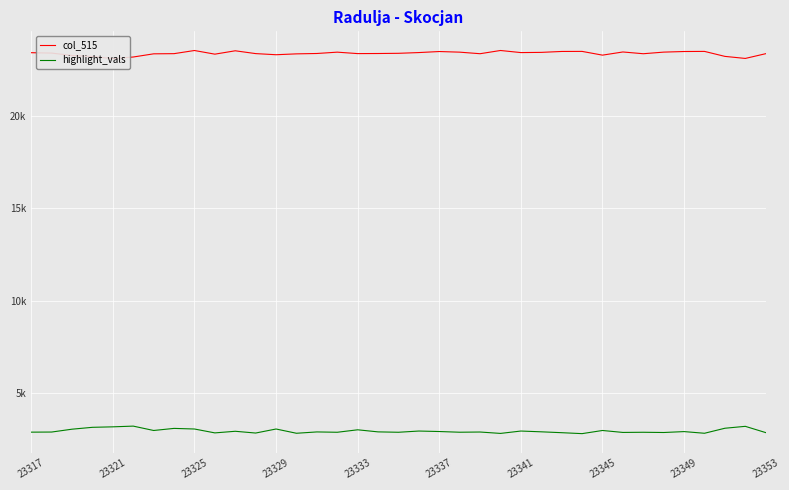

Is the value of highlight_vals at 23337 greater than the value of col_515 at 33?

No